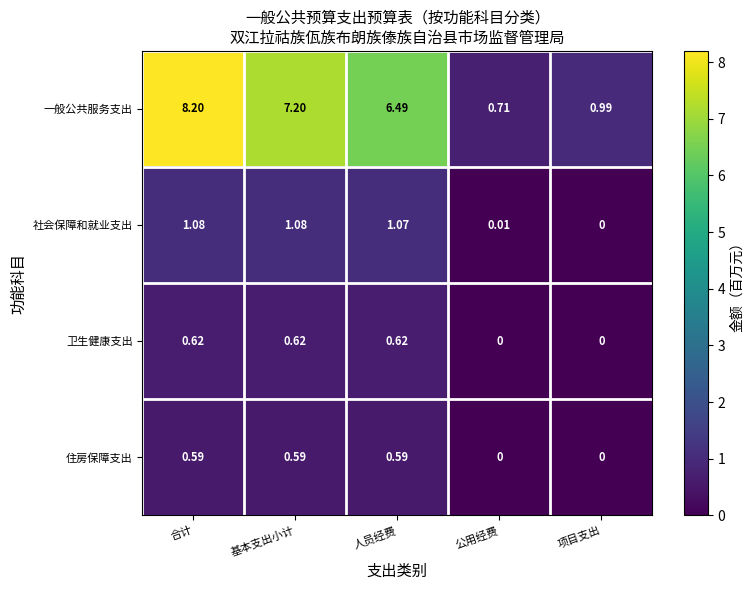

Rank the categories by 一般公共服务支出 value from lowest to highest.

公用经费, 项目支出, 人员经费, 基本支出小计, 合计